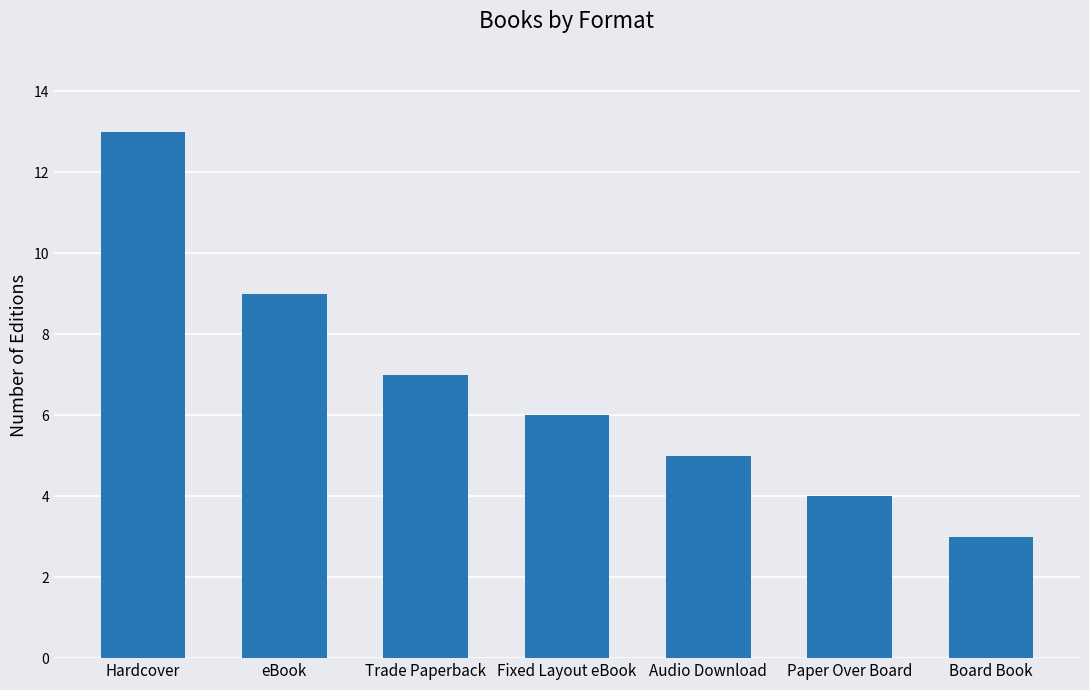

What is the difference between the values at Paper Over Board and Trade Paperback?

3